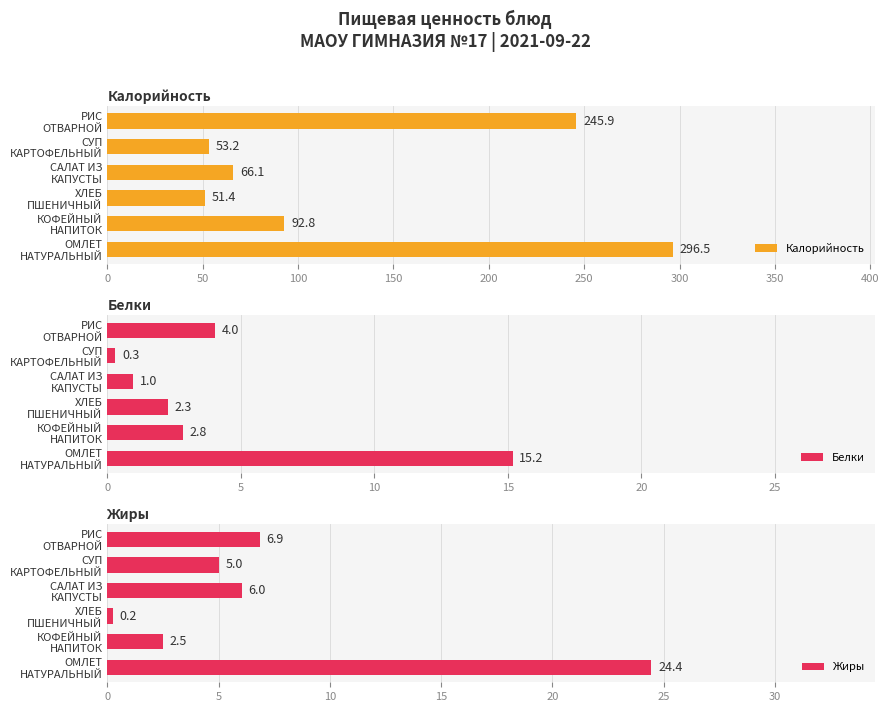

List the labels in order of Калорийность value, largest first.

ОМЛЕТ
НАТУРАЛЬНЫЙ, РИС
ОТВАРНОЙ, КОФЕЙНЫЙ
НАПИТОК, САЛАТ ИЗ
КАПУСТЫ, СУП
КАРТОФЕЛЬНЫЙ, ХЛЕБ
ПШЕНИЧНЫЙ